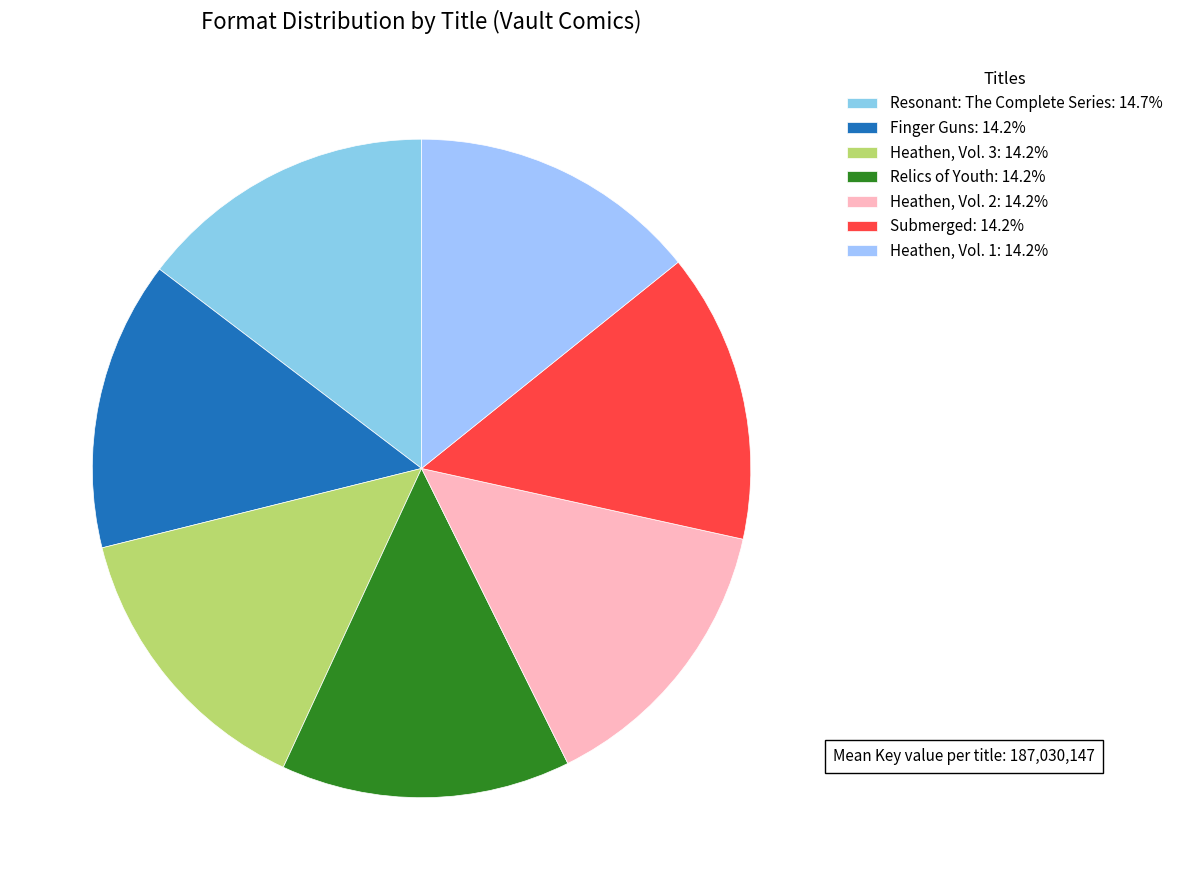

How many slices are in this pie chart?

7